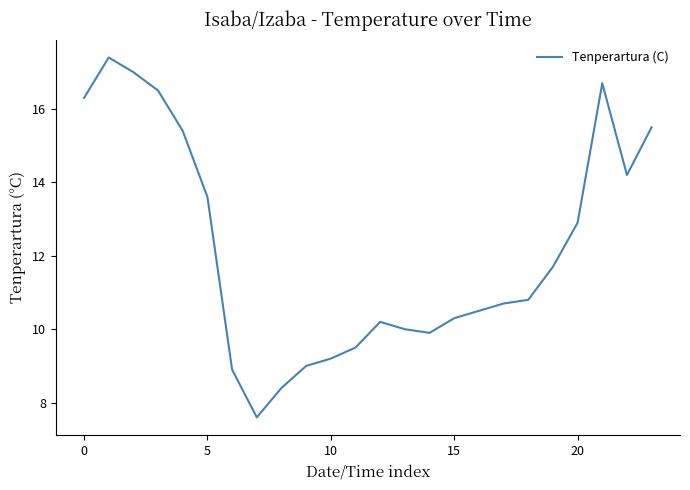

What is the smallest value displayed?

7.6